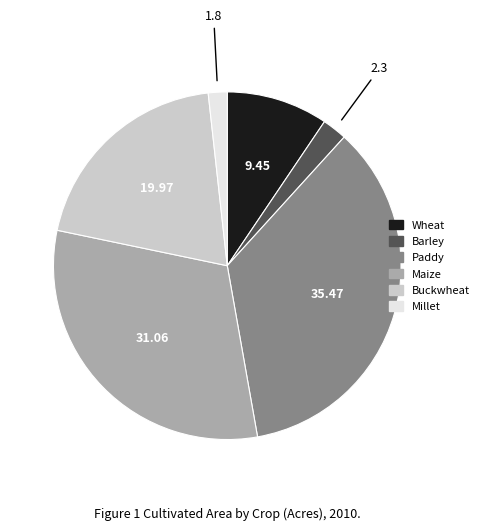

Combined, do Maize and Paddy account for over 50%?

Yes